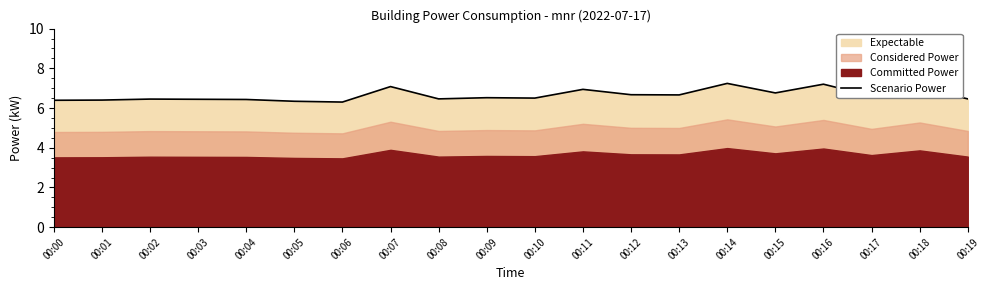

List the labels in order of value, smallest first.

00:06, 00:05, 00:00, 00:01, 00:04, 00:03, 00:02, 00:08, 00:19, 00:10, 00:09, 00:17, 00:13, 00:12, 00:15, 00:11, 00:18, 00:07, 00:16, 00:14